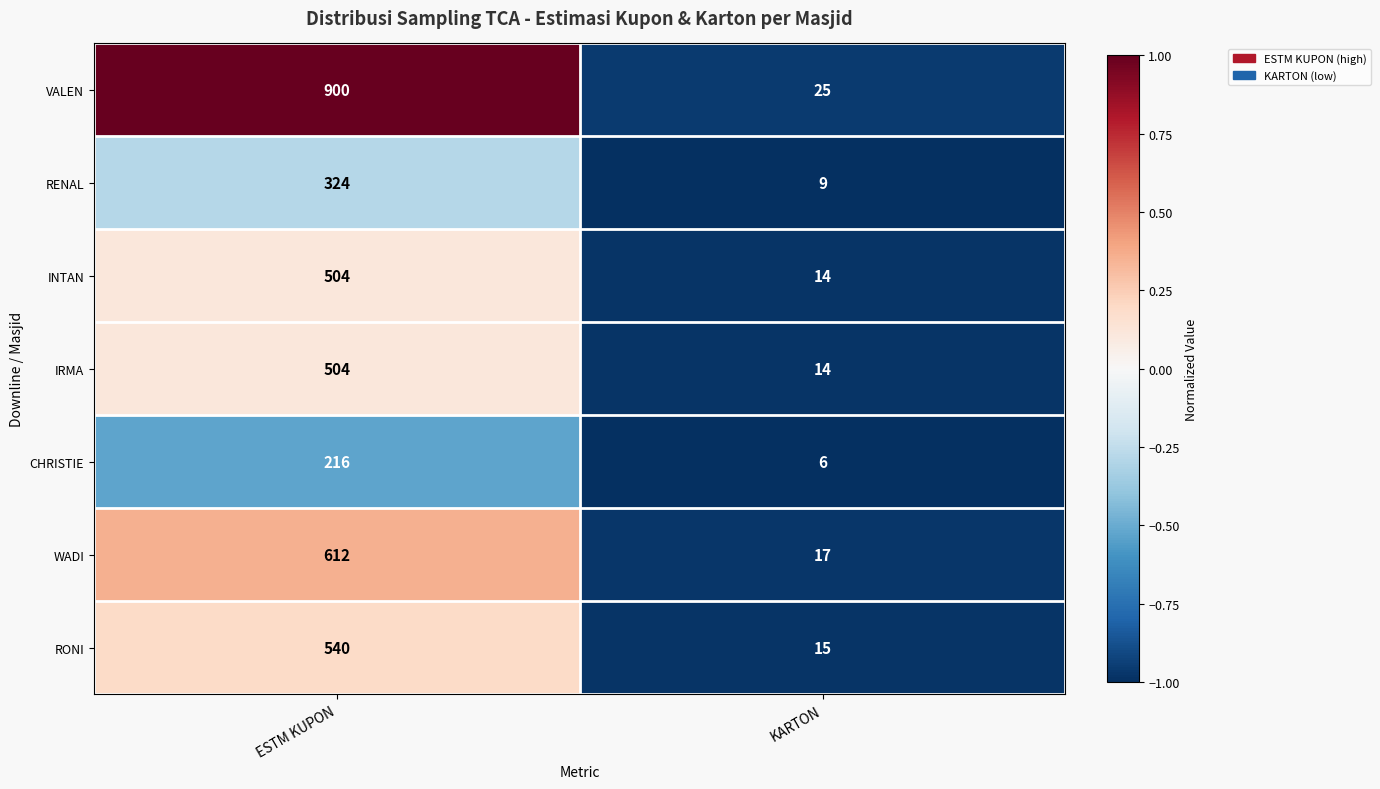

What is the highest value of the RONI series?

540